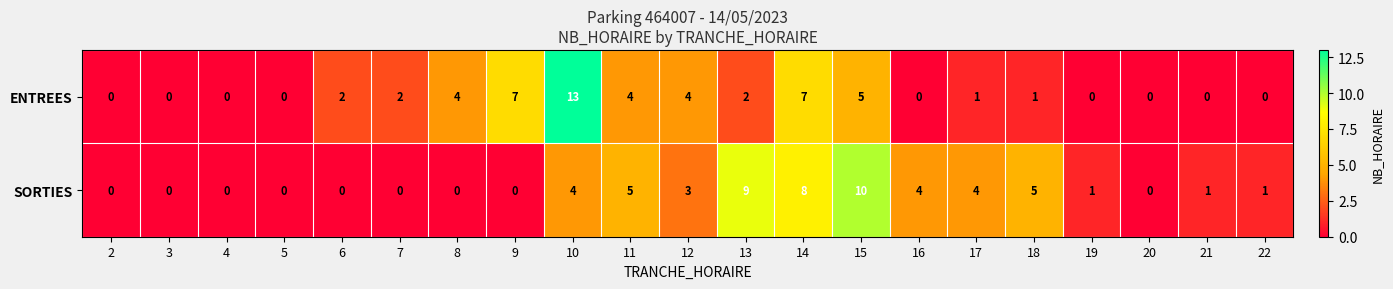

The value of ENTREES at 19 is 0. True or false?

True